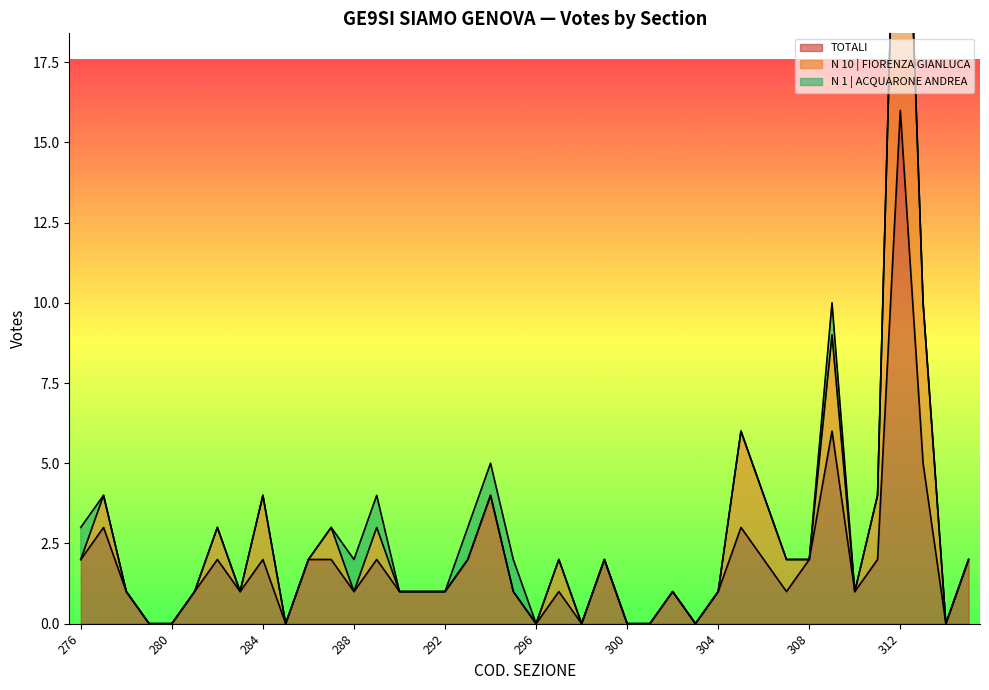

True or false: N 10 | FIORENZA GIANLUCA and TOTALI cross at least once.

False